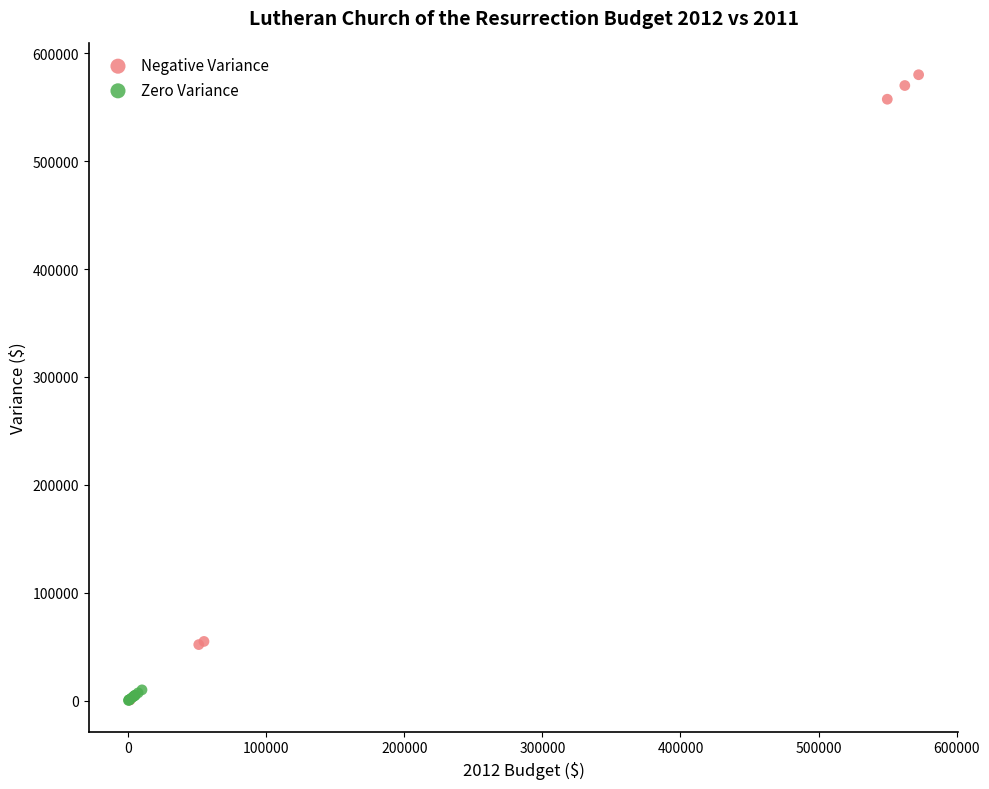

Which series reaches the maximum Y coordinate?

Negative Variance